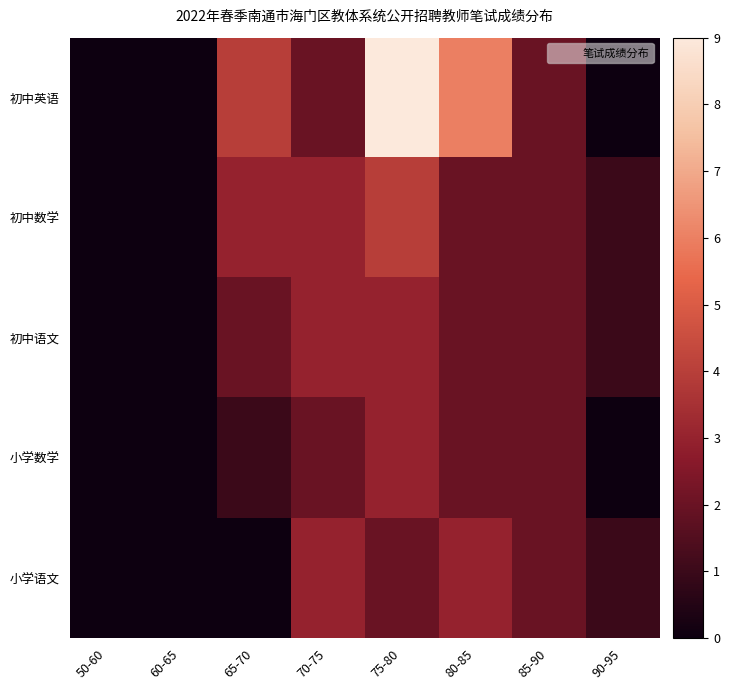

Reading left to right, extract all data points from this chart.

初中英语: 50-60=0	60-65=0	65-70=4	70-75=2	75-80=9	80-85=6	85-90=2	90-95=0
初中数学: 50-60=0	60-65=0	65-70=3	70-75=3	75-80=4	80-85=2	85-90=2	90-95=1
初中语文: 50-60=0	60-65=0	65-70=2	70-75=3	75-80=3	80-85=2	85-90=2	90-95=1
小学数学: 50-60=0	60-65=0	65-70=1	70-75=2	75-80=3	80-85=2	85-90=2	90-95=0
小学语文: 50-60=0	60-65=0	65-70=0	70-75=3	75-80=2	80-85=3	85-90=2	90-95=1